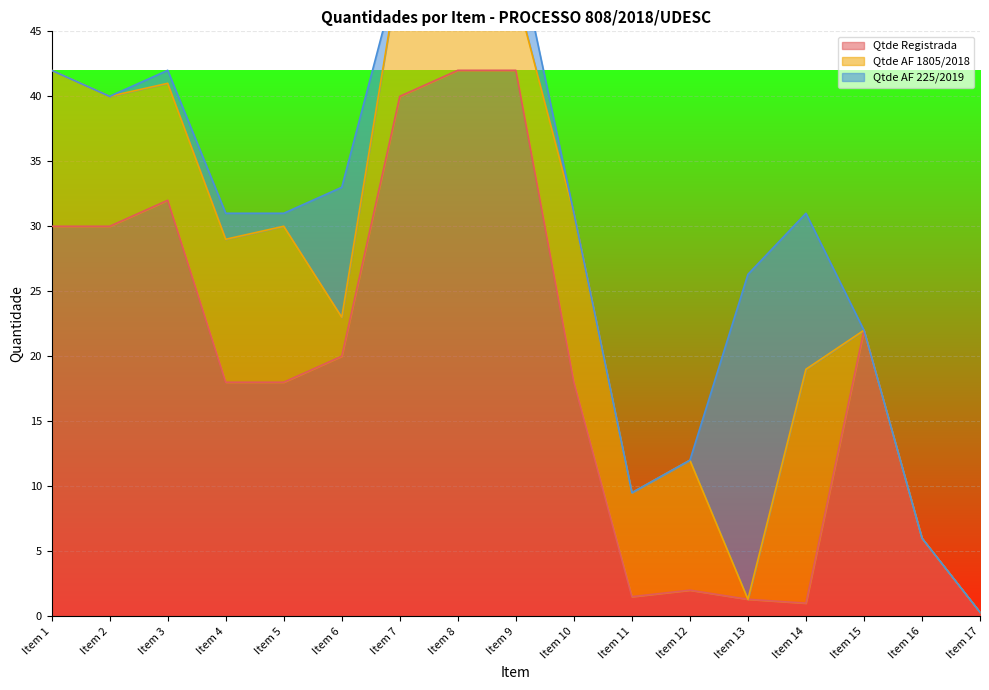

What are all the series names shown in the legend?

Qtde Registrada, Qtde AF 1805/2018, Qtde AF 225/2019